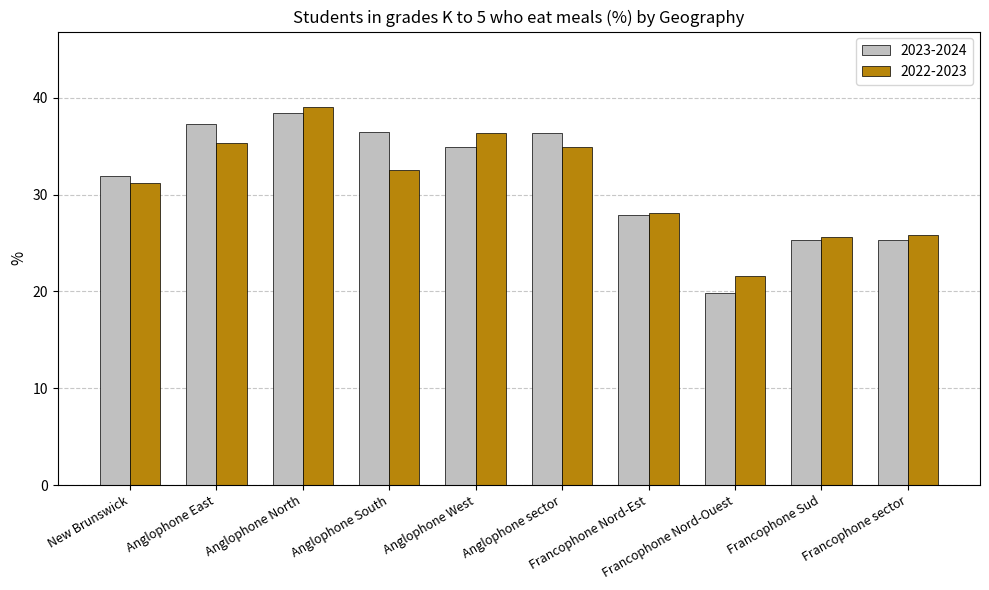

How many bars are there in each group?

2